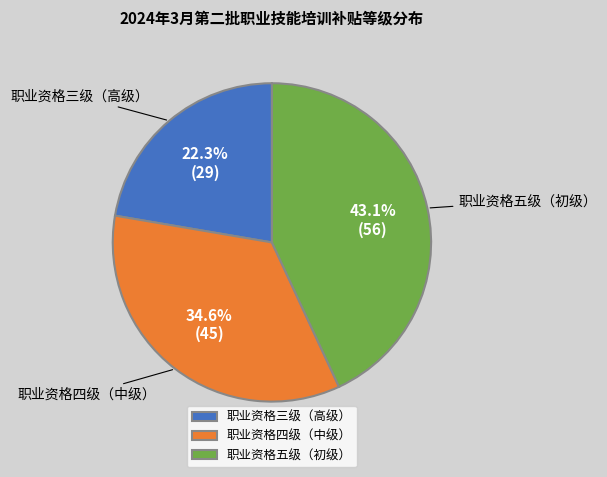

How many segments does this pie chart have?

3